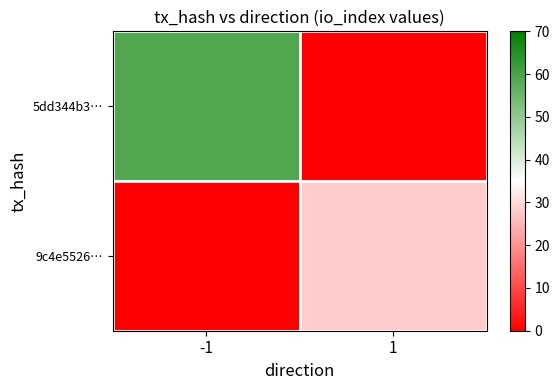

Which series has the largest total across all categories?

5dd344b3…